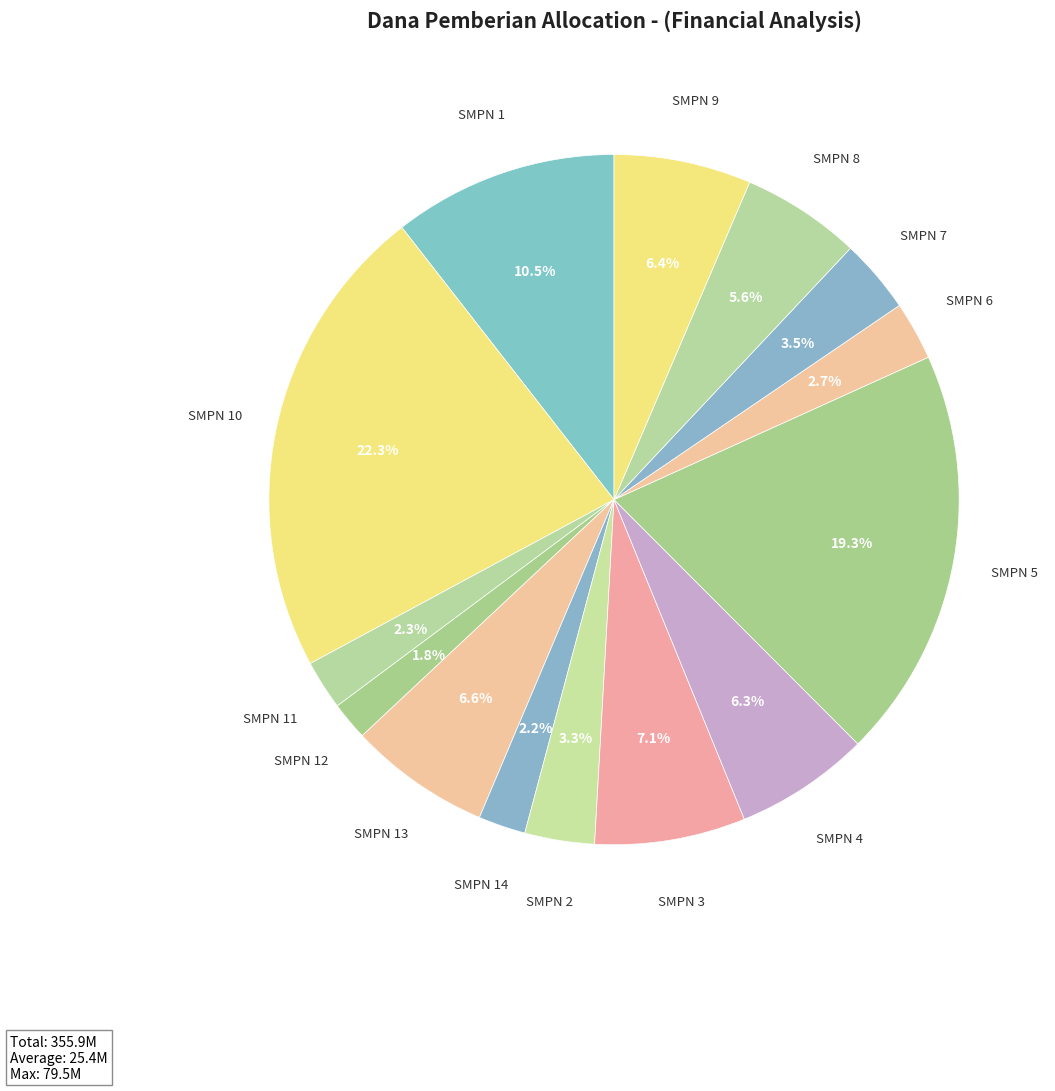

Which slice is the largest?

SMP NEGERI 10 SATAP BELIMBING